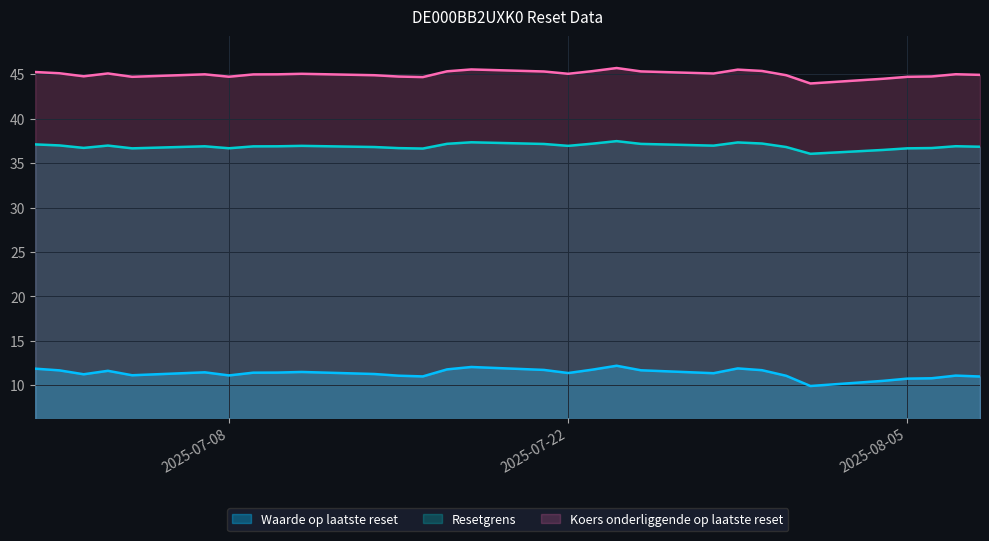

The Resetgrens series shows 36.9 at 2025-08-07. True or false?

True